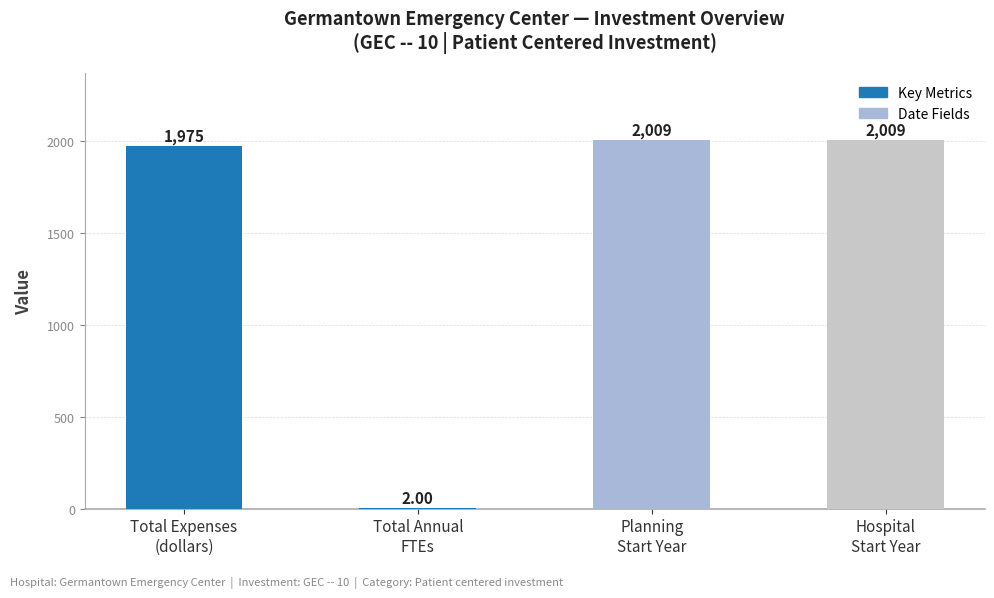

At which label is the value closest to 1005?

Total Expenses
(dollars)